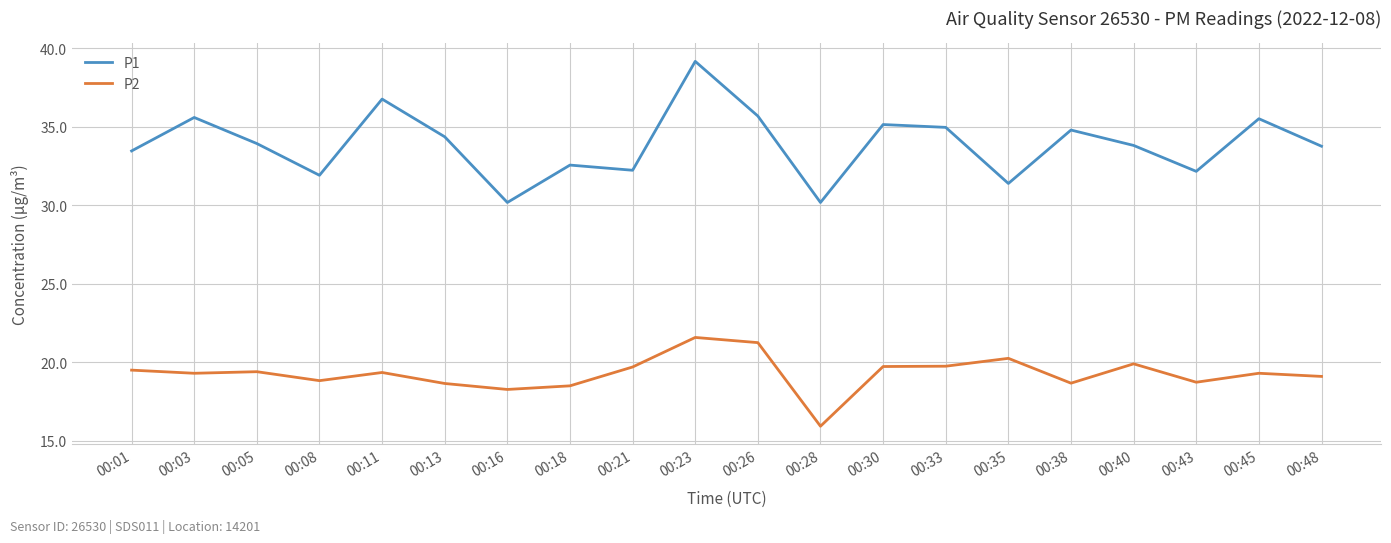

What is the minimum value for P1?

30.2